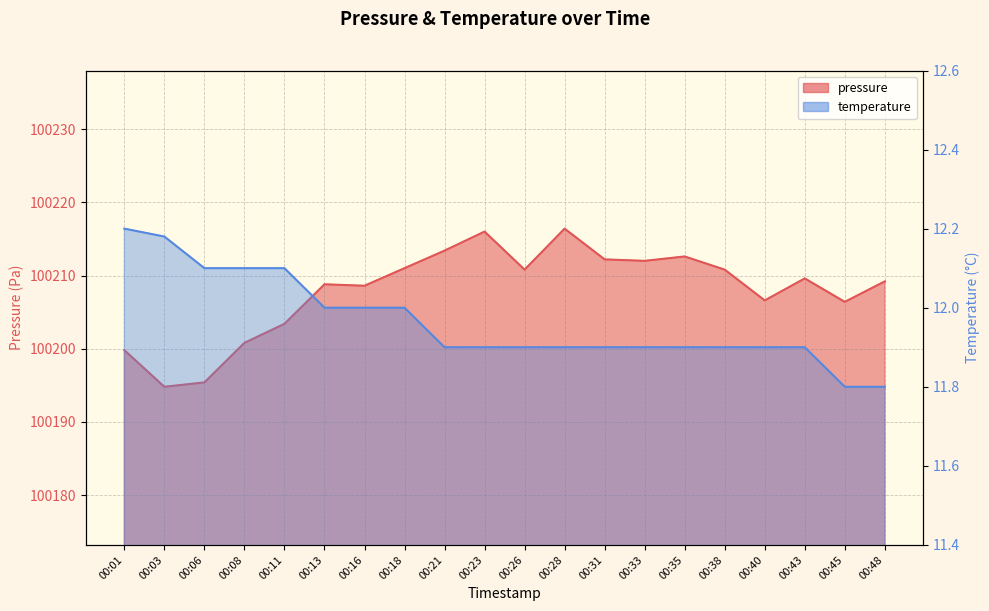

Reading right to left, what are all the values shown in this chart?

pressure: 00:48=100209.2	00:45=100206.4	00:43=100209.6	00:40=100206.6	00:38=100210.8	00:35=100212.6	00:33=100212.0	00:31=100212.2	00:28=100216.4	00:26=100210.8	00:23=100216.0	00:21=100213.4	00:18=100211.0	00:16=100208.6	00:13=100208.8	00:11=100203.4	00:08=100200.8	00:06=100195.4	00:03=100194.8	00:01=100199.8
temperature: 00:48=11.8	00:45=11.8	00:43=11.9	00:40=11.9	00:38=11.9	00:35=11.9	00:33=11.9	00:31=11.9	00:28=11.9	00:26=11.9	00:23=11.9	00:21=11.9	00:18=12.0	00:16=12.0	00:13=12.0	00:11=12.1	00:08=12.1	00:06=12.1	00:03=12.2	00:01=12.2